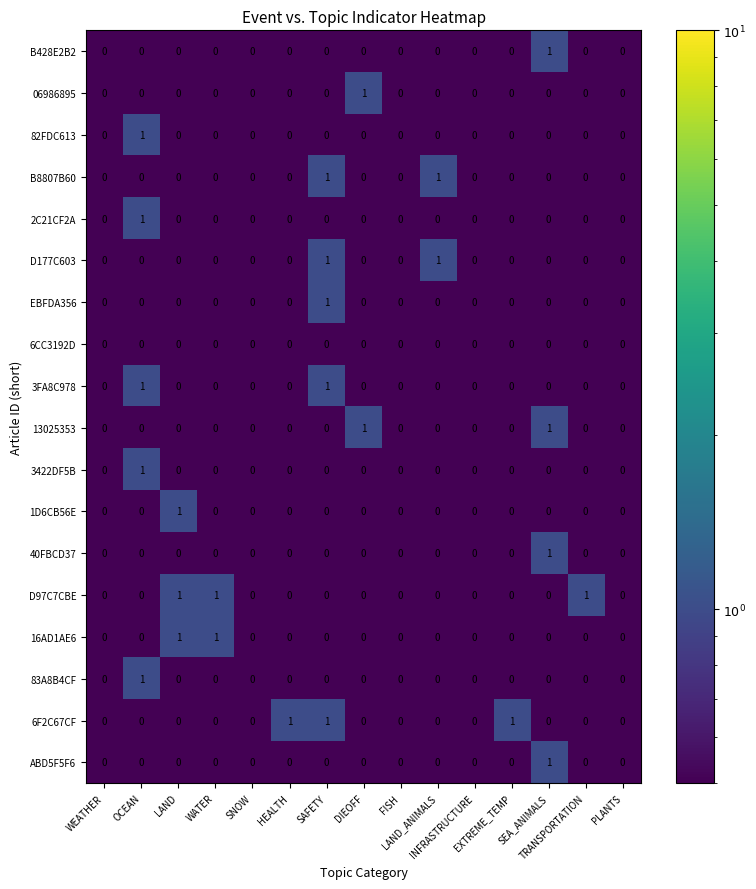

Reading left to right, what are all the values shown in this chart?

B428E2B2: WEATHER=0.0	OCEAN=0.0	LAND=0.0	WATER=0.0	SNOW=0.0	HEALTH=0.0	SAFETY=0.0	DIEOFF=0.0	FISH=0.0	LAND_ANIMALS=0.0	INFRASTRUCTURE=0.0	EXTREME_TEMP=0.0	SEA_ANIMALS=1.0	TRANSPORTATION=0.0	PLANTS=0.0
06986895: WEATHER=0.0	OCEAN=0.0	LAND=0.0	WATER=0.0	SNOW=0.0	HEALTH=0.0	SAFETY=0.0	DIEOFF=1.0	FISH=0.0	LAND_ANIMALS=0.0	INFRASTRUCTURE=0.0	EXTREME_TEMP=0.0	SEA_ANIMALS=0.0	TRANSPORTATION=0.0	PLANTS=0.0
82FDC613: WEATHER=0.0	OCEAN=1.0	LAND=0.0	WATER=0.0	SNOW=0.0	HEALTH=0.0	SAFETY=0.0	DIEOFF=0.0	FISH=0.0	LAND_ANIMALS=0.0	INFRASTRUCTURE=0.0	EXTREME_TEMP=0.0	SEA_ANIMALS=0.0	TRANSPORTATION=0.0	PLANTS=0.0
B8807B60: WEATHER=0.0	OCEAN=0.0	LAND=0.0	WATER=0.0	SNOW=0.0	HEALTH=0.0	SAFETY=1.0	DIEOFF=0.0	FISH=0.0	LAND_ANIMALS=1.0	INFRASTRUCTURE=0.0	EXTREME_TEMP=0.0	SEA_ANIMALS=0.0	TRANSPORTATION=0.0	PLANTS=0.0
2C21CF2A: WEATHER=0.0	OCEAN=1.0	LAND=0.0	WATER=0.0	SNOW=0.0	HEALTH=0.0	SAFETY=0.0	DIEOFF=0.0	FISH=0.0	LAND_ANIMALS=0.0	INFRASTRUCTURE=0.0	EXTREME_TEMP=0.0	SEA_ANIMALS=0.0	TRANSPORTATION=0.0	PLANTS=0.0
D177C603: WEATHER=0.0	OCEAN=0.0	LAND=0.0	WATER=0.0	SNOW=0.0	HEALTH=0.0	SAFETY=1.0	DIEOFF=0.0	FISH=0.0	LAND_ANIMALS=1.0	INFRASTRUCTURE=0.0	EXTREME_TEMP=0.0	SEA_ANIMALS=0.0	TRANSPORTATION=0.0	PLANTS=0.0
EBFDA356: WEATHER=0.0	OCEAN=0.0	LAND=0.0	WATER=0.0	SNOW=0.0	HEALTH=0.0	SAFETY=1.0	DIEOFF=0.0	FISH=0.0	LAND_ANIMALS=0.0	INFRASTRUCTURE=0.0	EXTREME_TEMP=0.0	SEA_ANIMALS=0.0	TRANSPORTATION=0.0	PLANTS=0.0
6CC3192D: WEATHER=0.0	OCEAN=0.0	LAND=0.0	WATER=0.0	SNOW=0.0	HEALTH=0.0	SAFETY=0.0	DIEOFF=0.0	FISH=0.0	LAND_ANIMALS=0.0	INFRASTRUCTURE=0.0	EXTREME_TEMP=0.0	SEA_ANIMALS=0.0	TRANSPORTATION=0.0	PLANTS=0.0
3FA8C978: WEATHER=0.0	OCEAN=1.0	LAND=0.0	WATER=0.0	SNOW=0.0	HEALTH=0.0	SAFETY=1.0	DIEOFF=0.0	FISH=0.0	LAND_ANIMALS=0.0	INFRASTRUCTURE=0.0	EXTREME_TEMP=0.0	SEA_ANIMALS=0.0	TRANSPORTATION=0.0	PLANTS=0.0
13025353: WEATHER=0.0	OCEAN=0.0	LAND=0.0	WATER=0.0	SNOW=0.0	HEALTH=0.0	SAFETY=0.0	DIEOFF=1.0	FISH=0.0	LAND_ANIMALS=0.0	INFRASTRUCTURE=0.0	EXTREME_TEMP=0.0	SEA_ANIMALS=1.0	TRANSPORTATION=0.0	PLANTS=0.0
3422DF5B: WEATHER=0.0	OCEAN=1.0	LAND=0.0	WATER=0.0	SNOW=0.0	HEALTH=0.0	SAFETY=0.0	DIEOFF=0.0	FISH=0.0	LAND_ANIMALS=0.0	INFRASTRUCTURE=0.0	EXTREME_TEMP=0.0	SEA_ANIMALS=0.0	TRANSPORTATION=0.0	PLANTS=0.0
1D6CB56E: WEATHER=0.0	OCEAN=0.0	LAND=1.0	WATER=0.0	SNOW=0.0	HEALTH=0.0	SAFETY=0.0	DIEOFF=0.0	FISH=0.0	LAND_ANIMALS=0.0	INFRASTRUCTURE=0.0	EXTREME_TEMP=0.0	SEA_ANIMALS=0.0	TRANSPORTATION=0.0	PLANTS=0.0
40FBCD37: WEATHER=0.0	OCEAN=0.0	LAND=0.0	WATER=0.0	SNOW=0.0	HEALTH=0.0	SAFETY=0.0	DIEOFF=0.0	FISH=0.0	LAND_ANIMALS=0.0	INFRASTRUCTURE=0.0	EXTREME_TEMP=0.0	SEA_ANIMALS=1.0	TRANSPORTATION=0.0	PLANTS=0.0
D97C7CBE: WEATHER=0.0	OCEAN=0.0	LAND=1.0	WATER=1.0	SNOW=0.0	HEALTH=0.0	SAFETY=0.0	DIEOFF=0.0	FISH=0.0	LAND_ANIMALS=0.0	INFRASTRUCTURE=0.0	EXTREME_TEMP=0.0	SEA_ANIMALS=0.0	TRANSPORTATION=1.0	PLANTS=0.0
16AD1AE6: WEATHER=0.0	OCEAN=0.0	LAND=1.0	WATER=1.0	SNOW=0.0	HEALTH=0.0	SAFETY=0.0	DIEOFF=0.0	FISH=0.0	LAND_ANIMALS=0.0	INFRASTRUCTURE=0.0	EXTREME_TEMP=0.0	SEA_ANIMALS=0.0	TRANSPORTATION=0.0	PLANTS=0.0
83A8B4CF: WEATHER=0.0	OCEAN=1.0	LAND=0.0	WATER=0.0	SNOW=0.0	HEALTH=0.0	SAFETY=0.0	DIEOFF=0.0	FISH=0.0	LAND_ANIMALS=0.0	INFRASTRUCTURE=0.0	EXTREME_TEMP=0.0	SEA_ANIMALS=0.0	TRANSPORTATION=0.0	PLANTS=0.0
6F2C67CF: WEATHER=0.0	OCEAN=0.0	LAND=0.0	WATER=0.0	SNOW=0.0	HEALTH=1.0	SAFETY=1.0	DIEOFF=0.0	FISH=0.0	LAND_ANIMALS=0.0	INFRASTRUCTURE=0.0	EXTREME_TEMP=1.0	SEA_ANIMALS=0.0	TRANSPORTATION=0.0	PLANTS=0.0
ABD5F5F6: WEATHER=0.0	OCEAN=0.0	LAND=0.0	WATER=0.0	SNOW=0.0	HEALTH=0.0	SAFETY=0.0	DIEOFF=0.0	FISH=0.0	LAND_ANIMALS=0.0	INFRASTRUCTURE=0.0	EXTREME_TEMP=0.0	SEA_ANIMALS=1.0	TRANSPORTATION=0.0	PLANTS=0.0